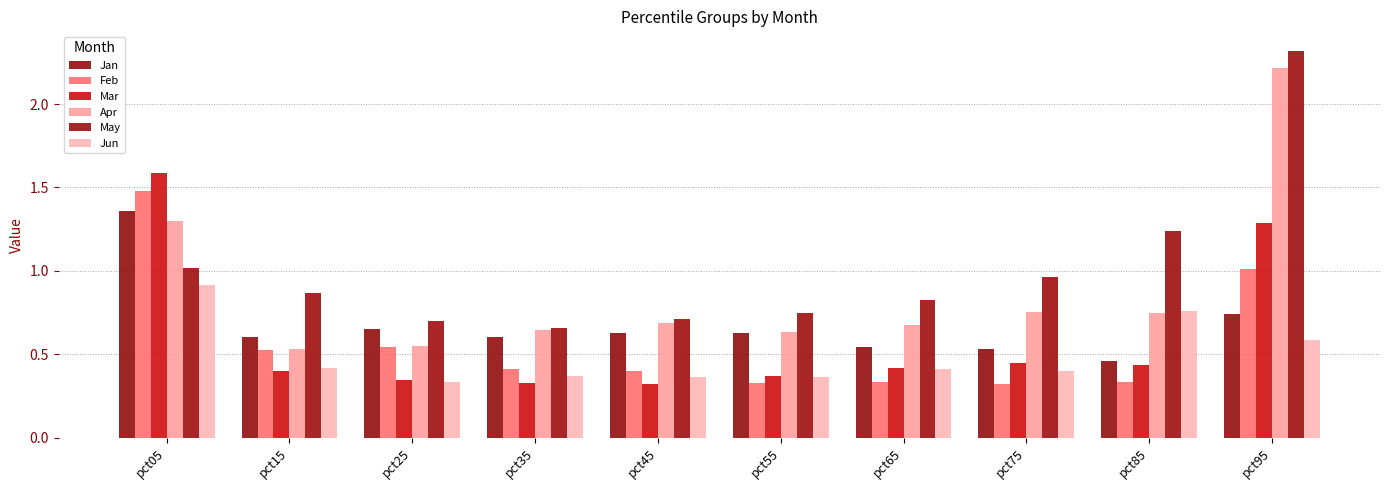

What is the total value across all series at pct75?

3.4